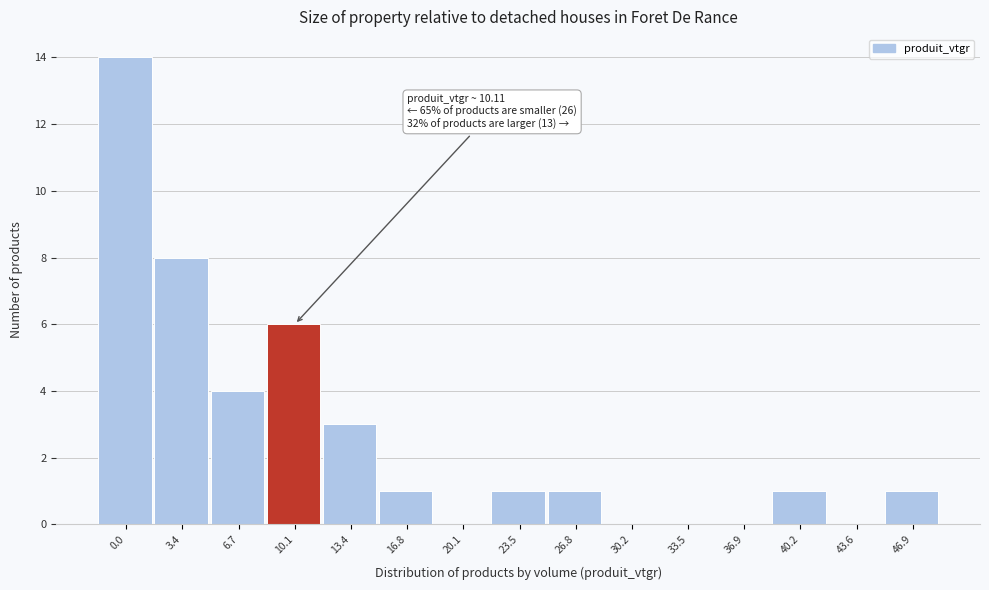

Reading right to left, what are all the values shown in this chart?

46.9=1	43.6=0	40.2=1	36.9=0	33.5=0	30.2=0	26.8=1	23.5=1	20.1=0	16.8=1	13.4=3	10.1=6	6.7=4	3.4=8	0.0=14